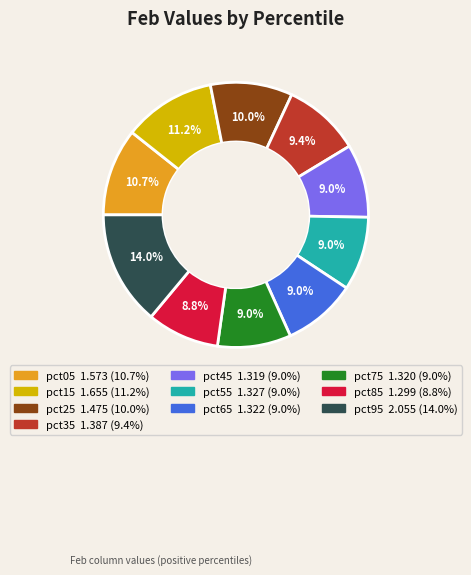

Which slice is the largest?

pct95